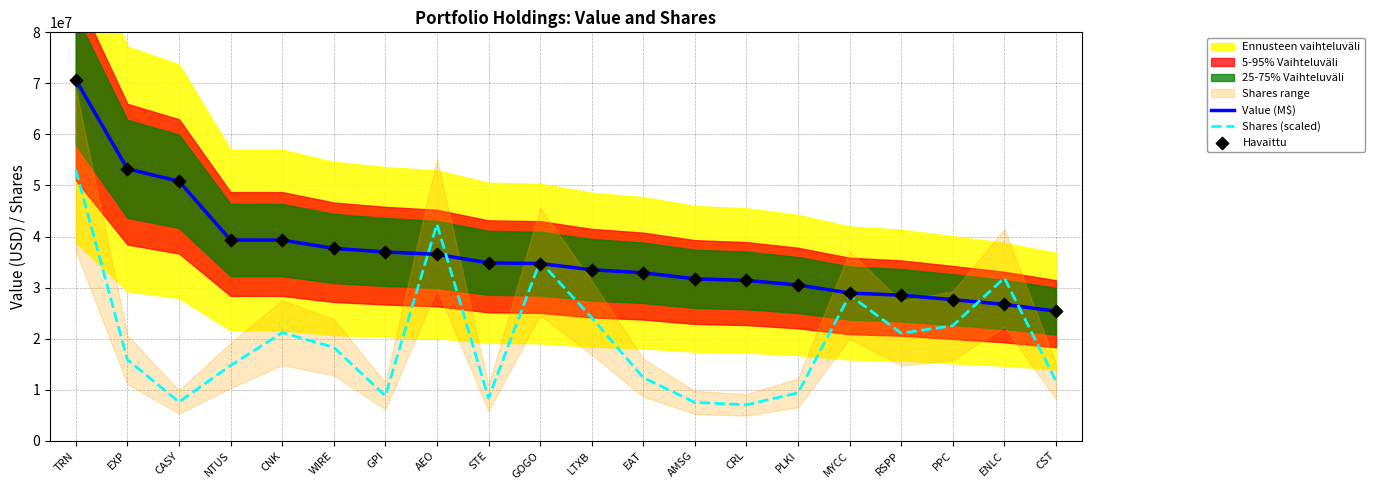

Which series contains the highest Y value?

Value (M$)